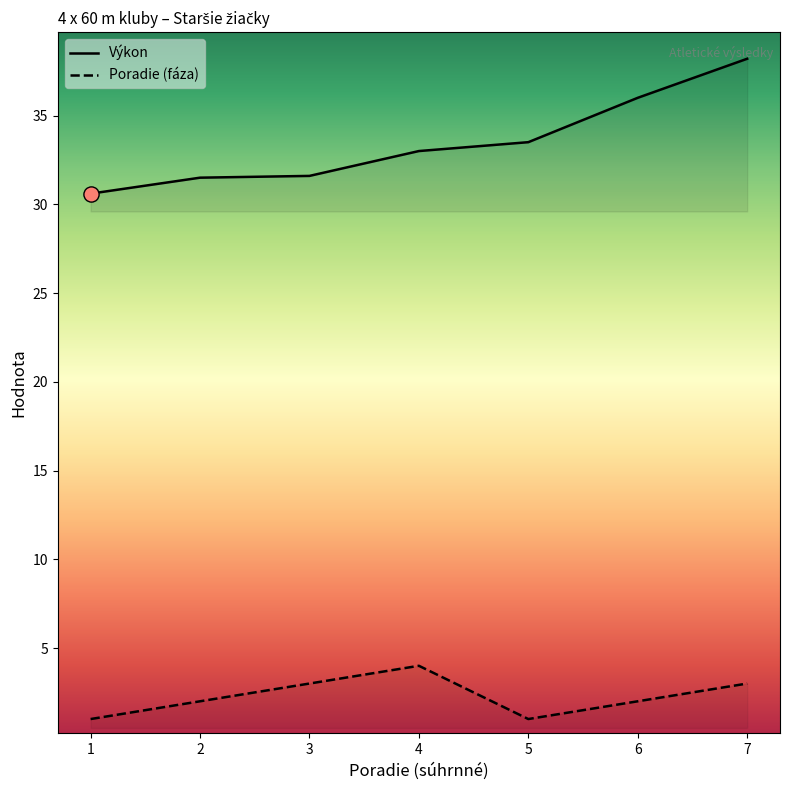

At how many categories does at least one series exceed 13?

7